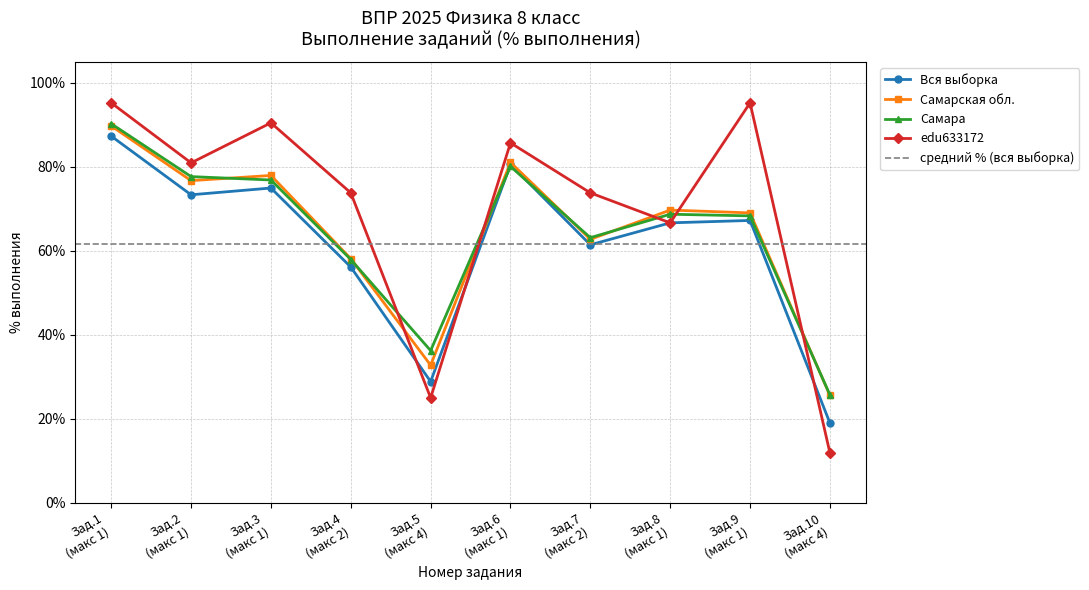

True or false: Вся выборка and Самара cross at least once.

True